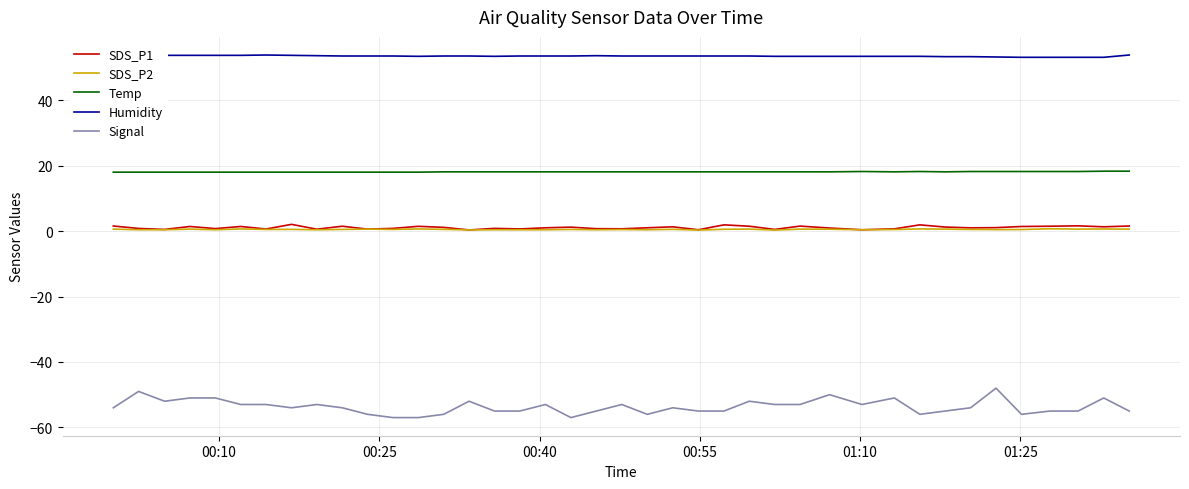

True or false: SDS_P2 and Signal intersect in this chart.

False